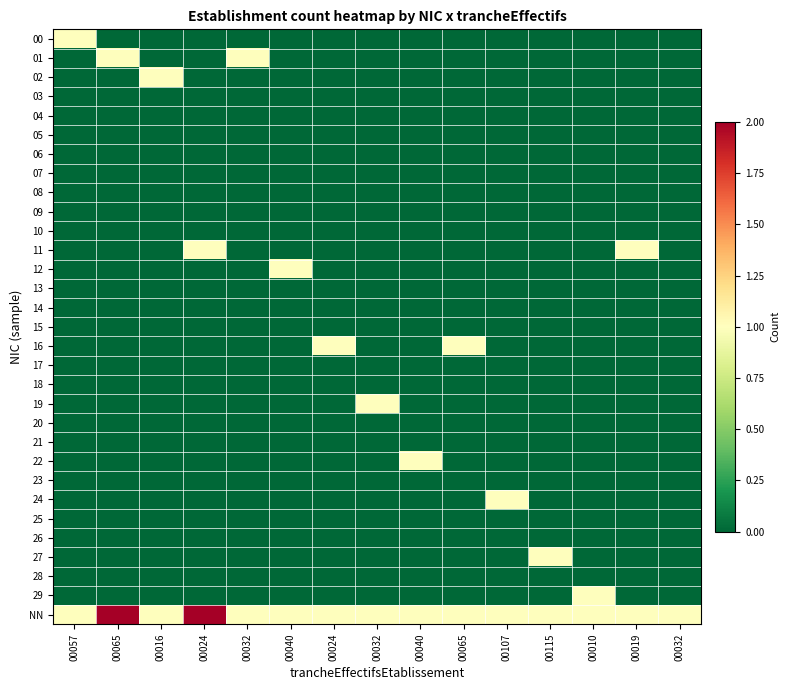

Reading right to left, what are all the values shown in this chart?

00: 00032=0	00019=0	00010=0	00115=0	00107=0	00065=0	00040=0	00032=0	00024=0	00040=0	00032=0	00024=0	00016=0	00065=0	00057=1
01: 00032=0	00019=0	00010=0	00115=0	00107=0	00065=0	00040=0	00032=0	00024=0	00040=0	00032=1	00024=0	00016=0	00065=1	00057=0
02: 00032=0	00019=0	00010=0	00115=0	00107=0	00065=0	00040=0	00032=0	00024=0	00040=0	00032=0	00024=0	00016=1	00065=0	00057=0
03: 00032=0	00019=0	00010=0	00115=0	00107=0	00065=0	00040=0	00032=0	00024=0	00040=0	00032=0	00024=0	00016=0	00065=0	00057=0
04: 00032=0	00019=0	00010=0	00115=0	00107=0	00065=0	00040=0	00032=0	00024=0	00040=0	00032=0	00024=0	00016=0	00065=0	00057=0
05: 00032=0	00019=0	00010=0	00115=0	00107=0	00065=0	00040=0	00032=0	00024=0	00040=0	00032=0	00024=0	00016=0	00065=0	00057=0
06: 00032=0	00019=0	00010=0	00115=0	00107=0	00065=0	00040=0	00032=0	00024=0	00040=0	00032=0	00024=0	00016=0	00065=0	00057=0
07: 00032=0	00019=0	00010=0	00115=0	00107=0	00065=0	00040=0	00032=0	00024=0	00040=0	00032=0	00024=0	00016=0	00065=0	00057=0
08: 00032=0	00019=0	00010=0	00115=0	00107=0	00065=0	00040=0	00032=0	00024=0	00040=0	00032=0	00024=0	00016=0	00065=0	00057=0
09: 00032=0	00019=0	00010=0	00115=0	00107=0	00065=0	00040=0	00032=0	00024=0	00040=0	00032=0	00024=0	00016=0	00065=0	00057=0
10: 00032=0	00019=0	00010=0	00115=0	00107=0	00065=0	00040=0	00032=0	00024=0	00040=0	00032=0	00024=0	00016=0	00065=0	00057=0
11: 00032=0	00019=1	00010=0	00115=0	00107=0	00065=0	00040=0	00032=0	00024=0	00040=0	00032=0	00024=1	00016=0	00065=0	00057=0
12: 00032=0	00019=0	00010=0	00115=0	00107=0	00065=0	00040=0	00032=0	00024=0	00040=1	00032=0	00024=0	00016=0	00065=0	00057=0
13: 00032=0	00019=0	00010=0	00115=0	00107=0	00065=0	00040=0	00032=0	00024=0	00040=0	00032=0	00024=0	00016=0	00065=0	00057=0
14: 00032=0	00019=0	00010=0	00115=0	00107=0	00065=0	00040=0	00032=0	00024=0	00040=0	00032=0	00024=0	00016=0	00065=0	00057=0
15: 00032=0	00019=0	00010=0	00115=0	00107=0	00065=0	00040=0	00032=0	00024=0	00040=0	00032=0	00024=0	00016=0	00065=0	00057=0
16: 00032=0	00019=0	00010=0	00115=0	00107=0	00065=1	00040=0	00032=0	00024=1	00040=0	00032=0	00024=0	00016=0	00065=0	00057=0
17: 00032=0	00019=0	00010=0	00115=0	00107=0	00065=0	00040=0	00032=0	00024=0	00040=0	00032=0	00024=0	00016=0	00065=0	00057=0
18: 00032=0	00019=0	00010=0	00115=0	00107=0	00065=0	00040=0	00032=0	00024=0	00040=0	00032=0	00024=0	00016=0	00065=0	00057=0
19: 00032=0	00019=0	00010=0	00115=0	00107=0	00065=0	00040=0	00032=1	00024=0	00040=0	00032=0	00024=0	00016=0	00065=0	00057=0
20: 00032=0	00019=0	00010=0	00115=0	00107=0	00065=0	00040=0	00032=0	00024=0	00040=0	00032=0	00024=0	00016=0	00065=0	00057=0
21: 00032=0	00019=0	00010=0	00115=0	00107=0	00065=0	00040=0	00032=0	00024=0	00040=0	00032=0	00024=0	00016=0	00065=0	00057=0
22: 00032=0	00019=0	00010=0	00115=0	00107=0	00065=0	00040=1	00032=0	00024=0	00040=0	00032=0	00024=0	00016=0	00065=0	00057=0
23: 00032=0	00019=0	00010=0	00115=0	00107=0	00065=0	00040=0	00032=0	00024=0	00040=0	00032=0	00024=0	00016=0	00065=0	00057=0
24: 00032=0	00019=0	00010=0	00115=0	00107=1	00065=0	00040=0	00032=0	00024=0	00040=0	00032=0	00024=0	00016=0	00065=0	00057=0
25: 00032=0	00019=0	00010=0	00115=0	00107=0	00065=0	00040=0	00032=0	00024=0	00040=0	00032=0	00024=0	00016=0	00065=0	00057=0
26: 00032=0	00019=0	00010=0	00115=0	00107=0	00065=0	00040=0	00032=0	00024=0	00040=0	00032=0	00024=0	00016=0	00065=0	00057=0
27: 00032=0	00019=0	00010=0	00115=1	00107=0	00065=0	00040=0	00032=0	00024=0	00040=0	00032=0	00024=0	00016=0	00065=0	00057=0
28: 00032=0	00019=0	00010=0	00115=0	00107=0	00065=0	00040=0	00032=0	00024=0	00040=0	00032=0	00024=0	00016=0	00065=0	00057=0
29: 00032=0	00019=0	00010=1	00115=0	00107=0	00065=0	00040=0	00032=0	00024=0	00040=0	00032=0	00024=0	00016=0	00065=0	00057=0
NN: 00032=1	00019=1	00010=1	00115=1	00107=1	00065=1	00040=1	00032=1	00024=1	00040=1	00032=1	00024=2	00016=1	00065=2	00057=1